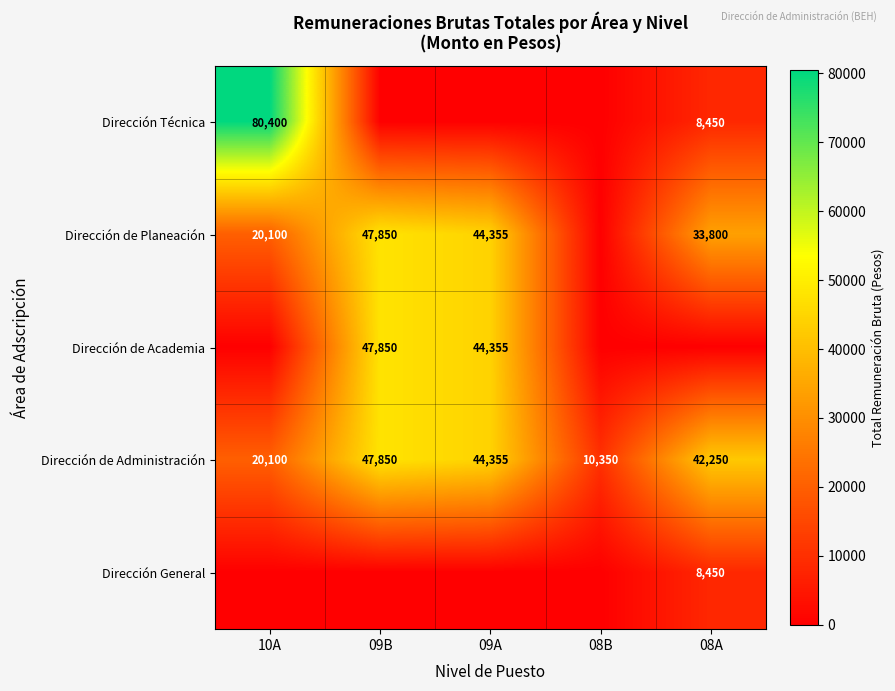

At which label is Dirección de Administración closest to 29100?

10A